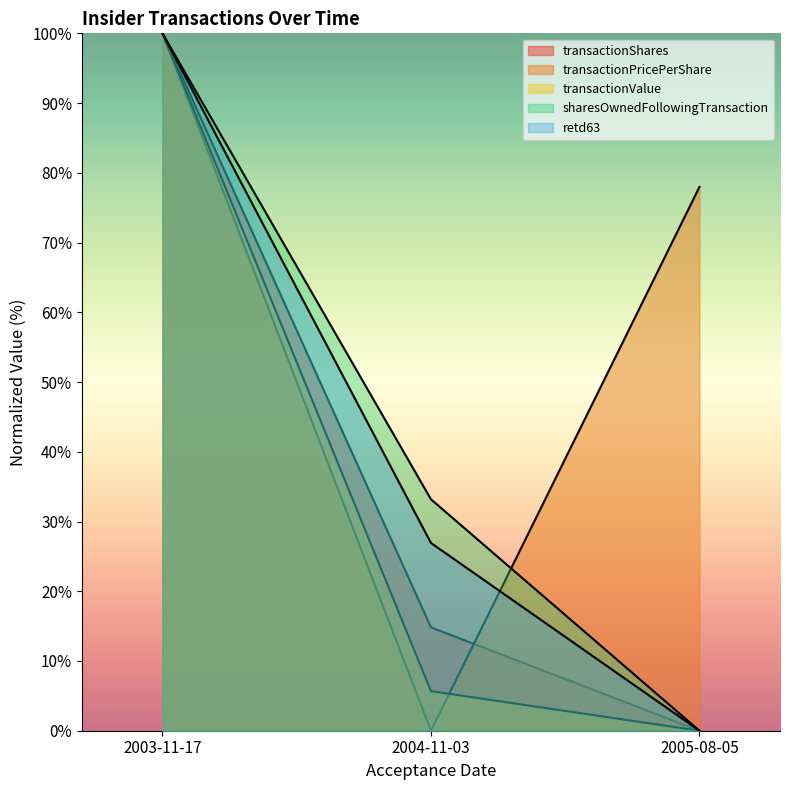

What is the greatest value displayed?

100.0